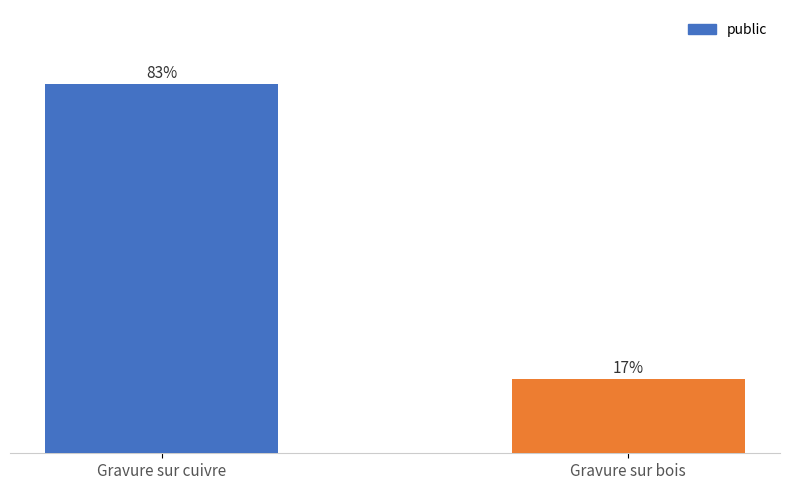

Which category has the highest value across all series?

Gravure sur cuivre